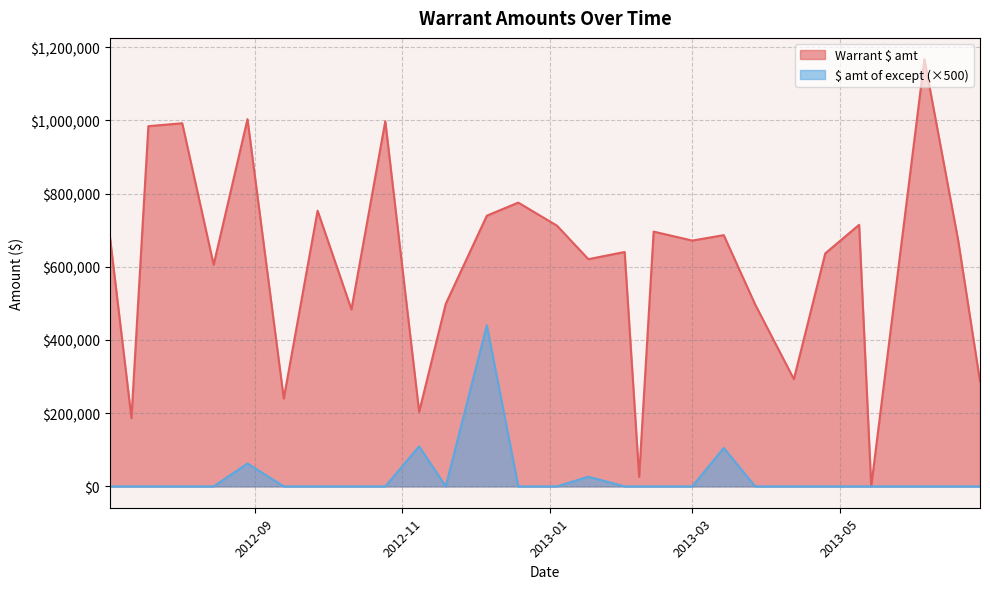

Which series has the largest range (max minus min)?

Warrant $ amt